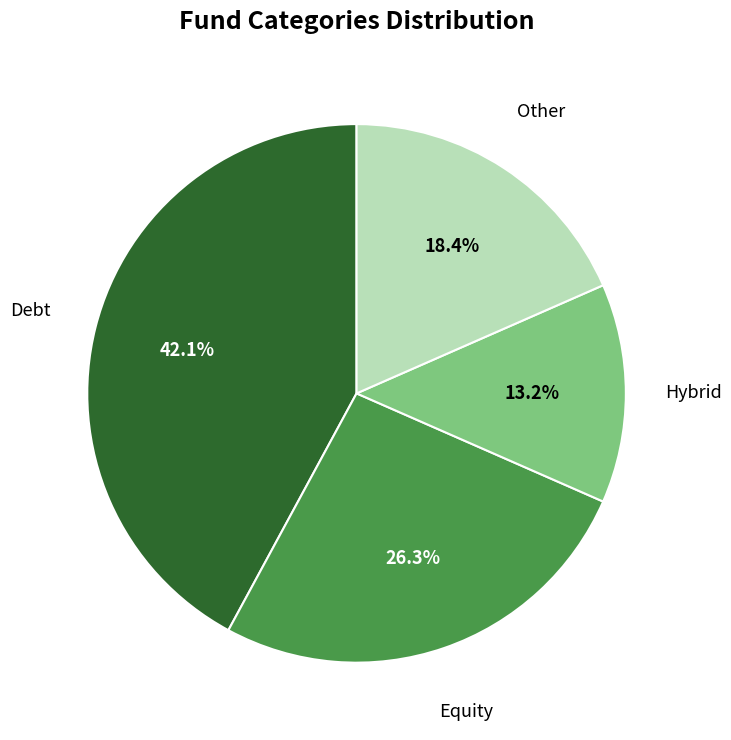

Is it true that Debt is 42% of the pie?

True